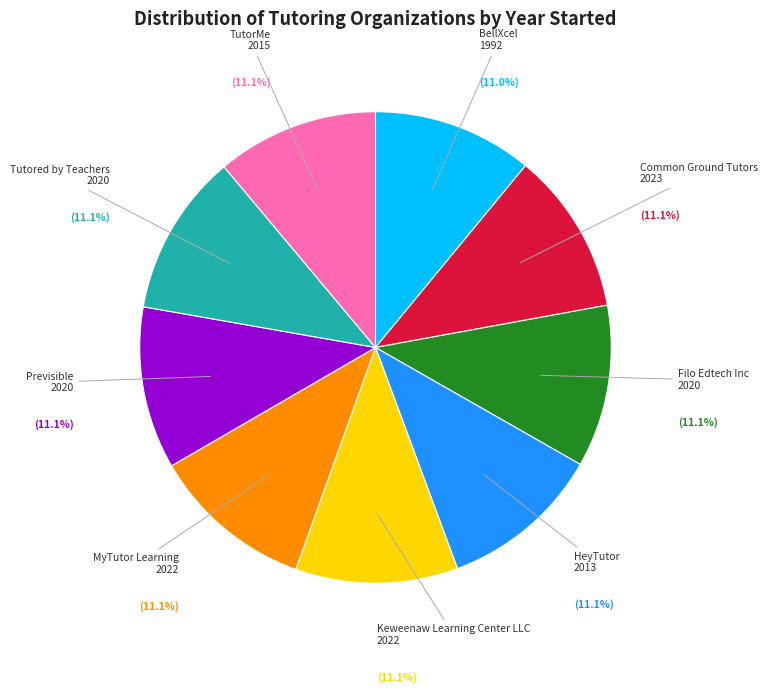

Is there any slice that represents more than half of the pie?

No